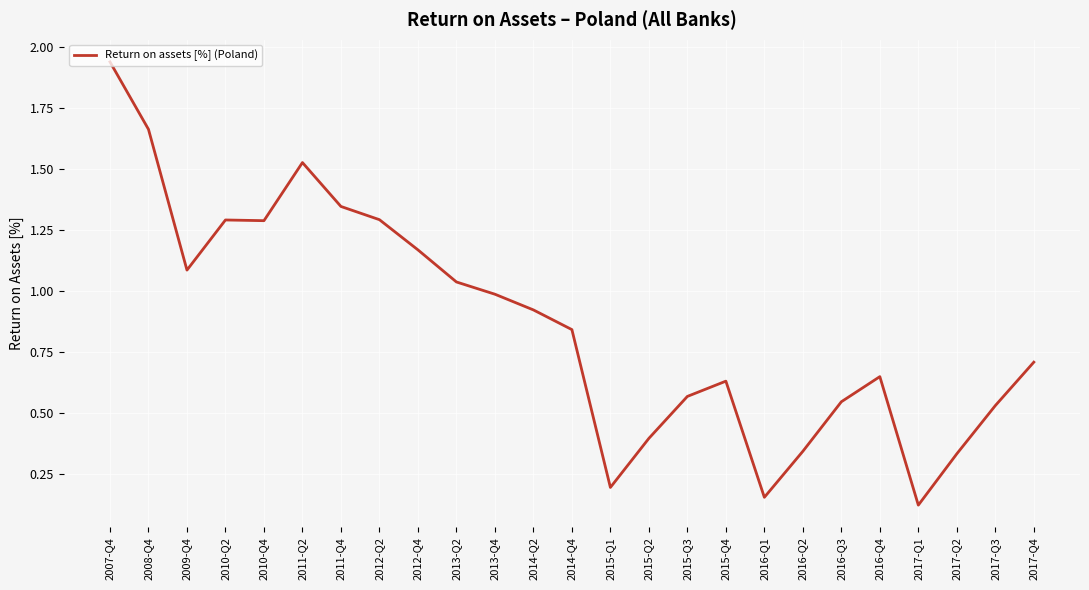

Which label corresponds to the largest value in the chart?

2007-Q4